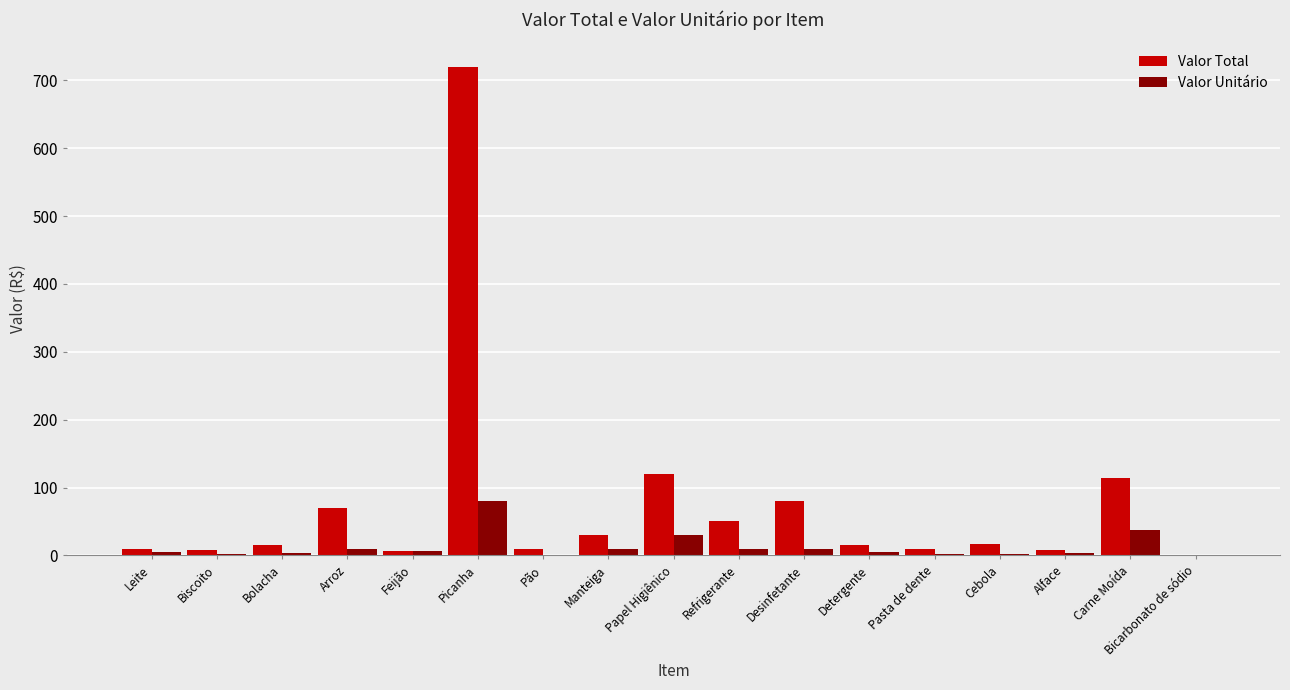

Which category has the highest value in the Valor Unitário series?

Picanha